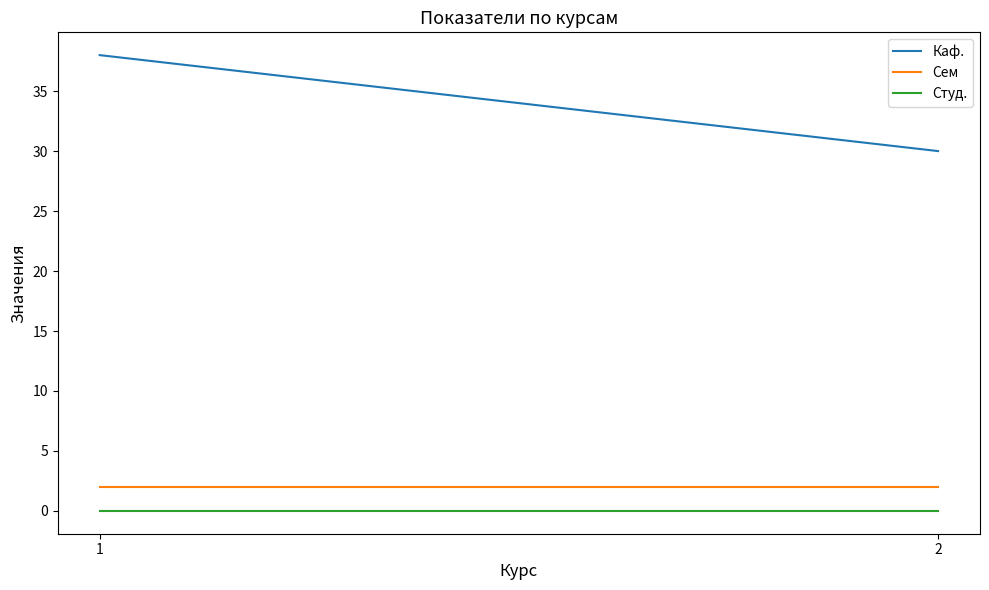

At 2, list the series in order from largest to smallest.

Каф., Сем, Студ.